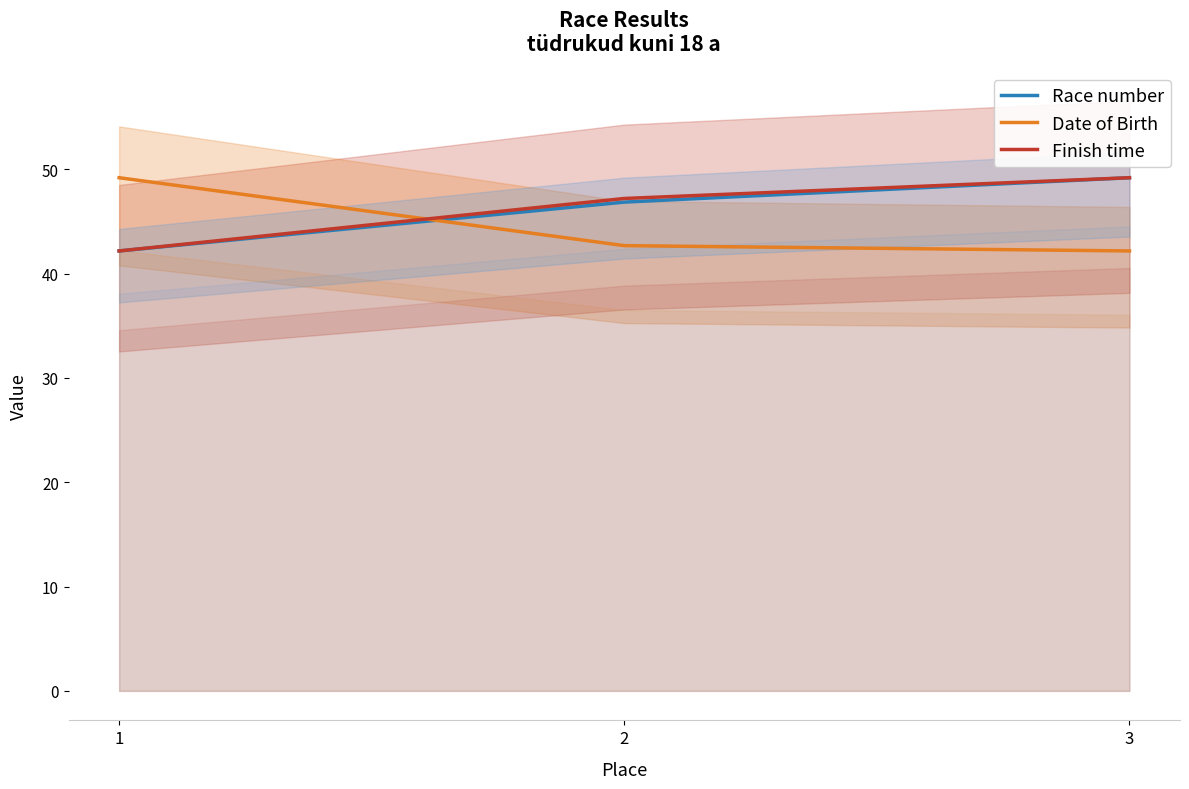

At which category does the chart reach its peak across all series?

3